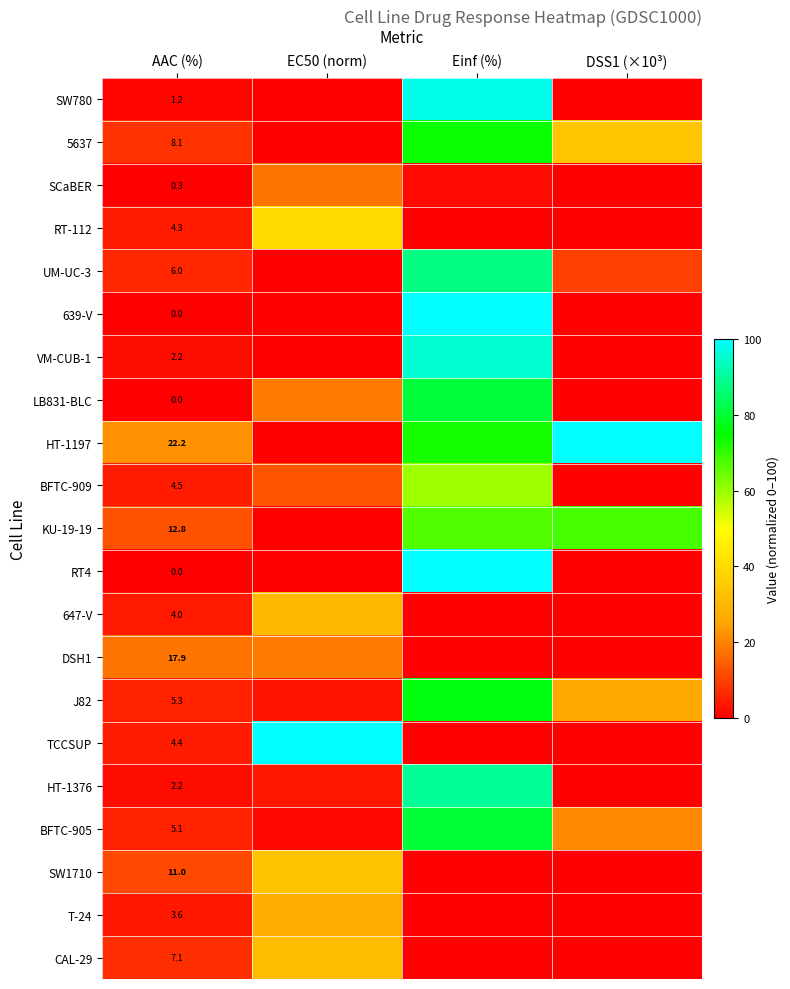

What is the spread (max minus min) of values at AAC (%)?

22.2